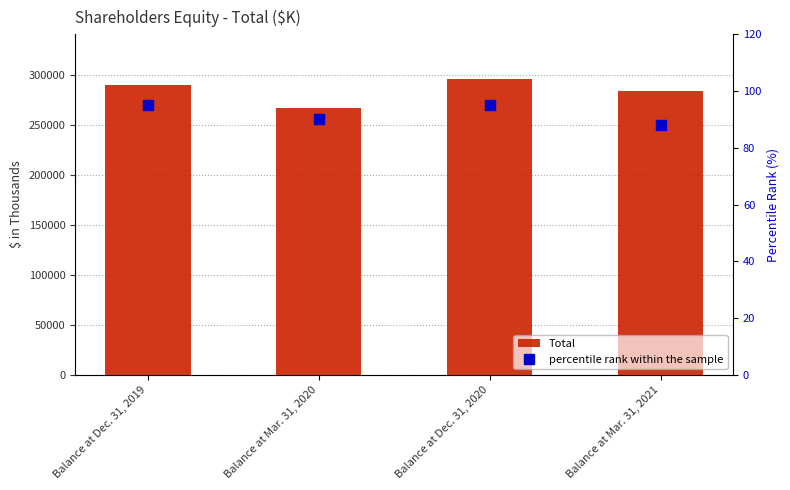

At which label does Total first exceed 289904?

Balance at Dec. 31, 2020